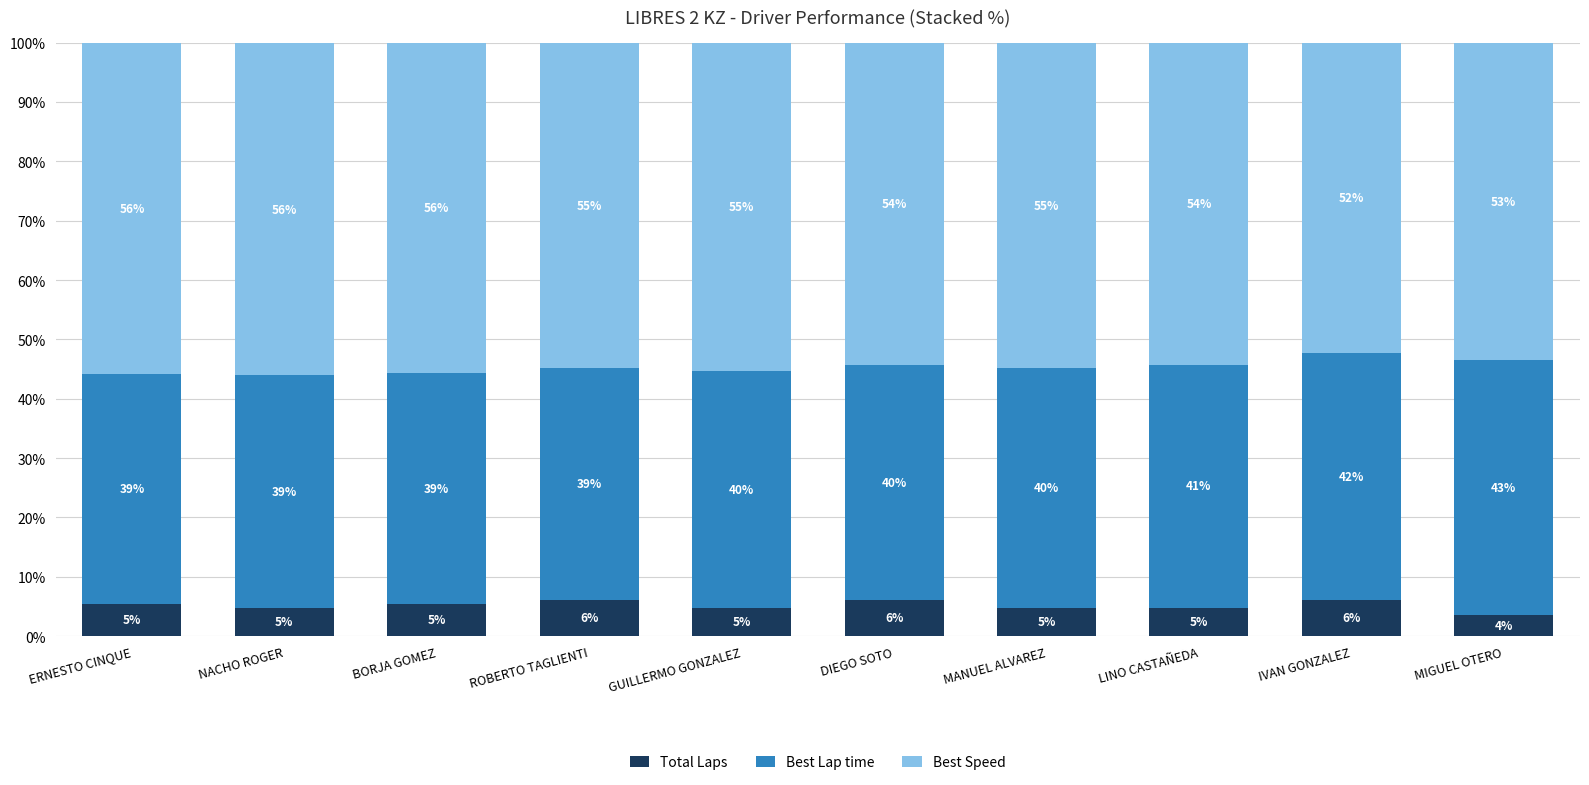

What is the average value of the Total Laps series?

5.2